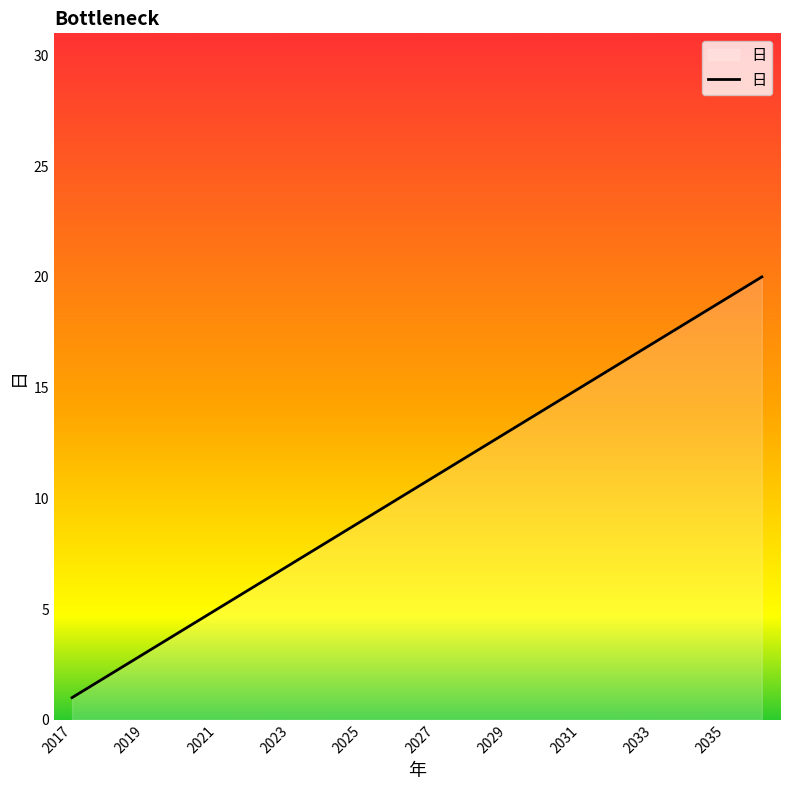

What is the minimum value shown in the chart?

1